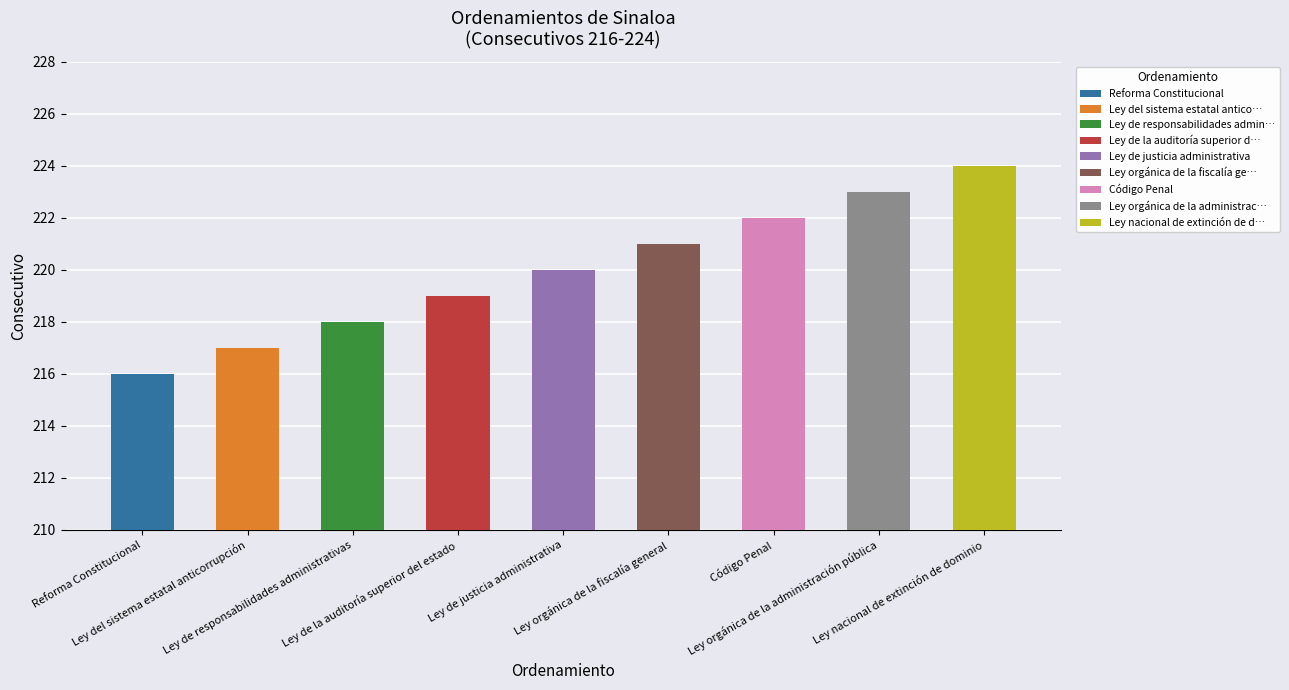

List the labels in order of value, largest first.

Ley nacional de extinción de dominio, Ley orgánica de la administración pública, Código Penal, Ley orgánica de la fiscalía general, Ley de justicia administrativa, Ley de la auditoría superior del estado, Ley de responsabilidades administrativas, Ley del sistema estatal anticorrupción, Reforma Constitucional